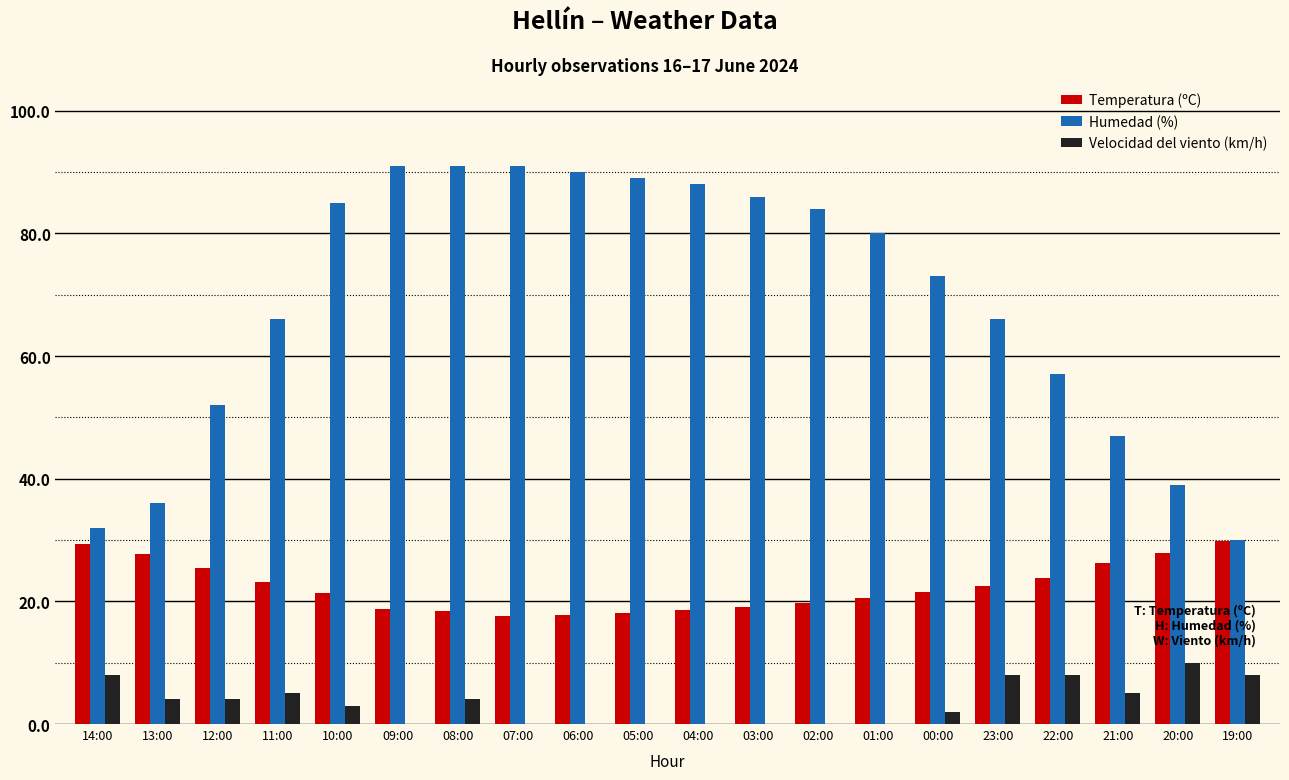

How many series are shown in this chart?

3